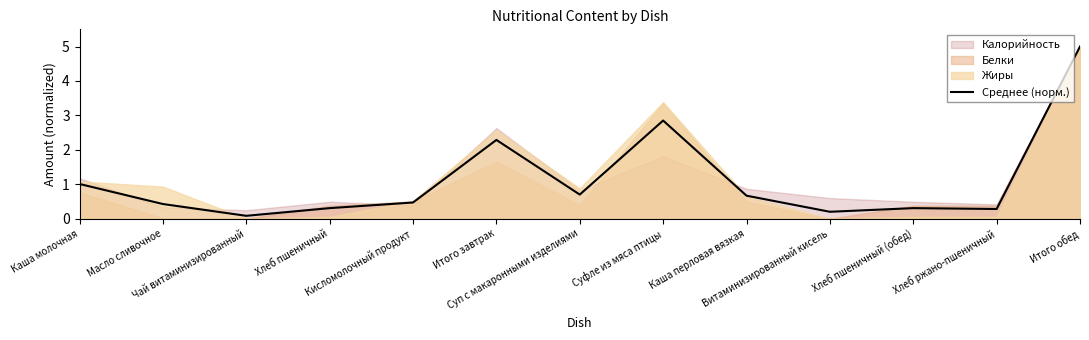

Reading left to right, list all the values displayed in this chart.

1.0	0.4	0.1	0.3	0.5	2.3	0.7	2.8	0.7	0.2	0.3	0.3	5.0